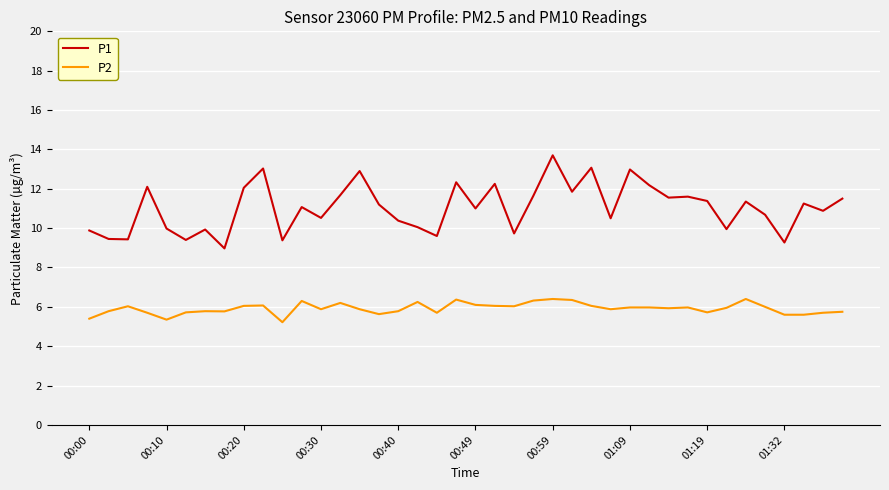

List the series in order of their peak value, lowest first.

P2, P1